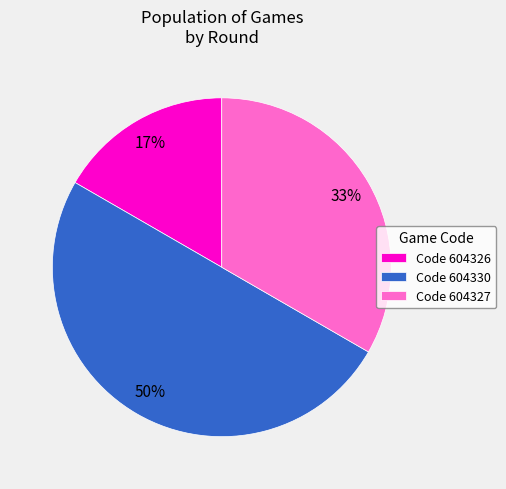

To the nearest percent, what is the average slice percentage?

33%